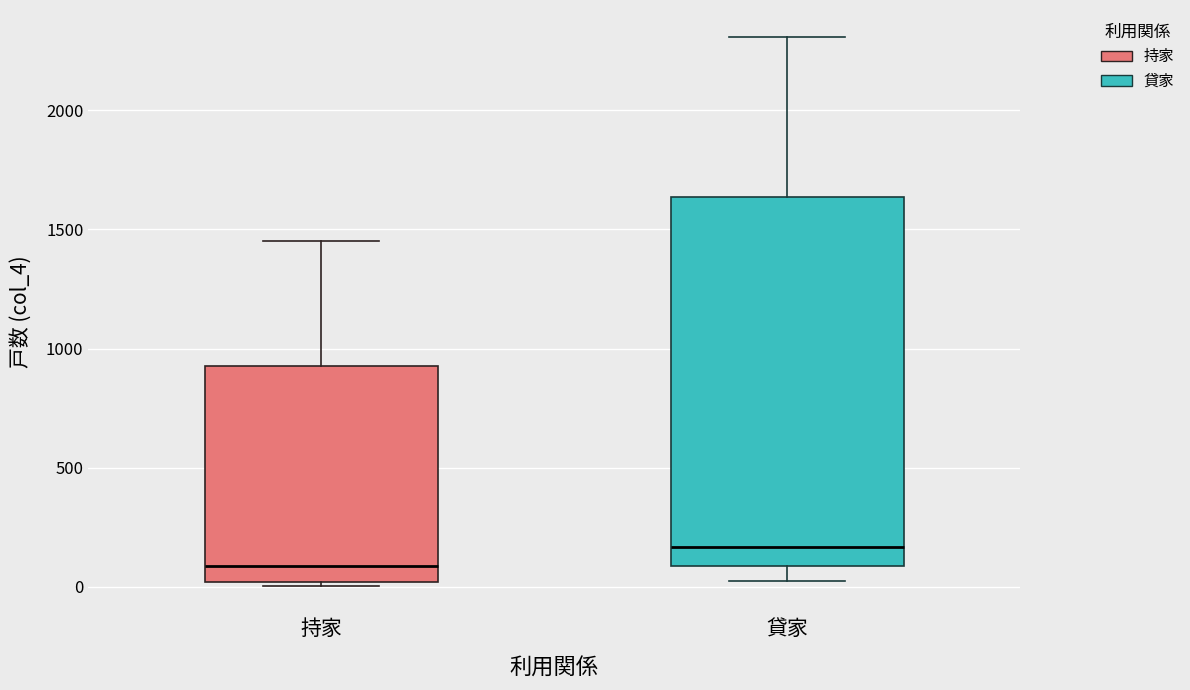

Reading left to right, transcribe this box plot: for each box, give where its median line is, the range the box spans, and where its two whiskers end, as read against the y-axis. The values are not printed on the chart, so give them approximately, as read against the axis.

持家: median 100, box 0 to 950, whiskers 0 (just below the box's lower edge) to 1450
貸家: median 150, box 100 to 1650, whiskers 50 to 2300